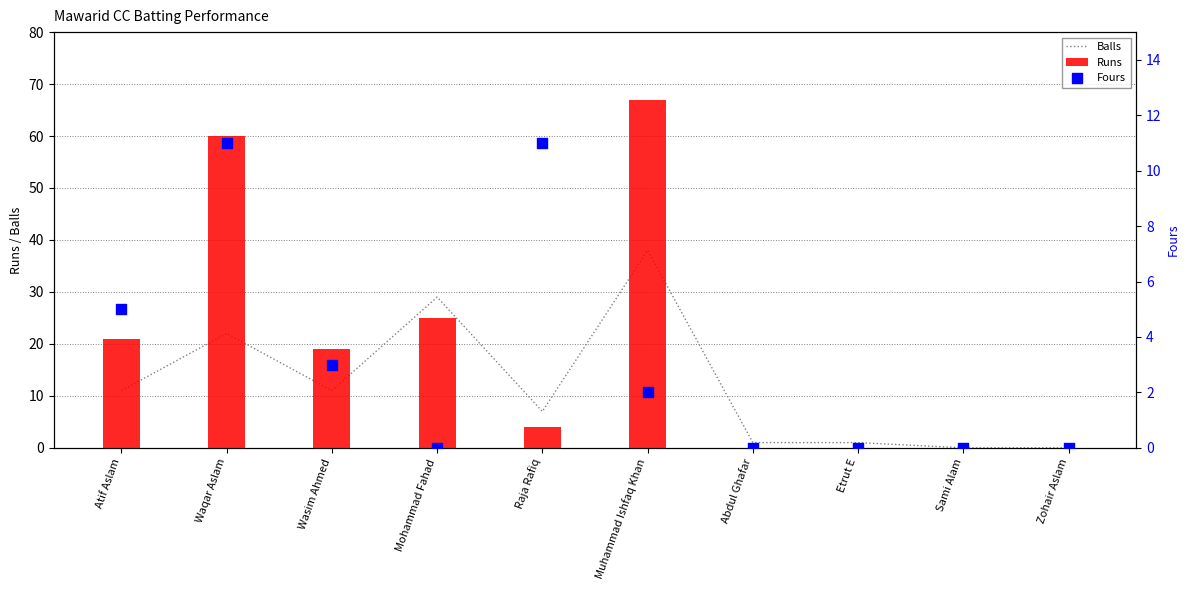

Which series contains the lowest Y value?

Balls